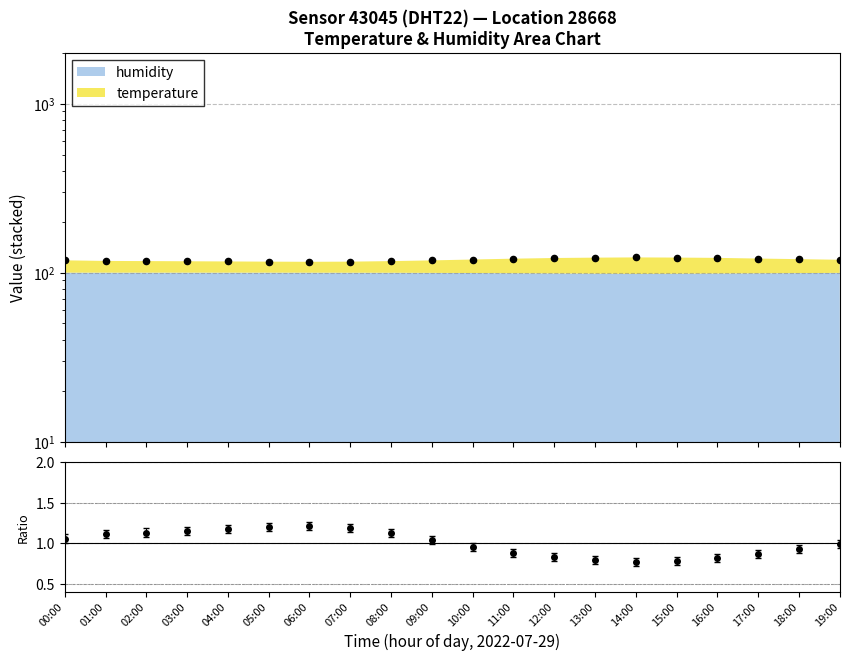

What is the change in value from 10:00 to 18:00?

+0.6